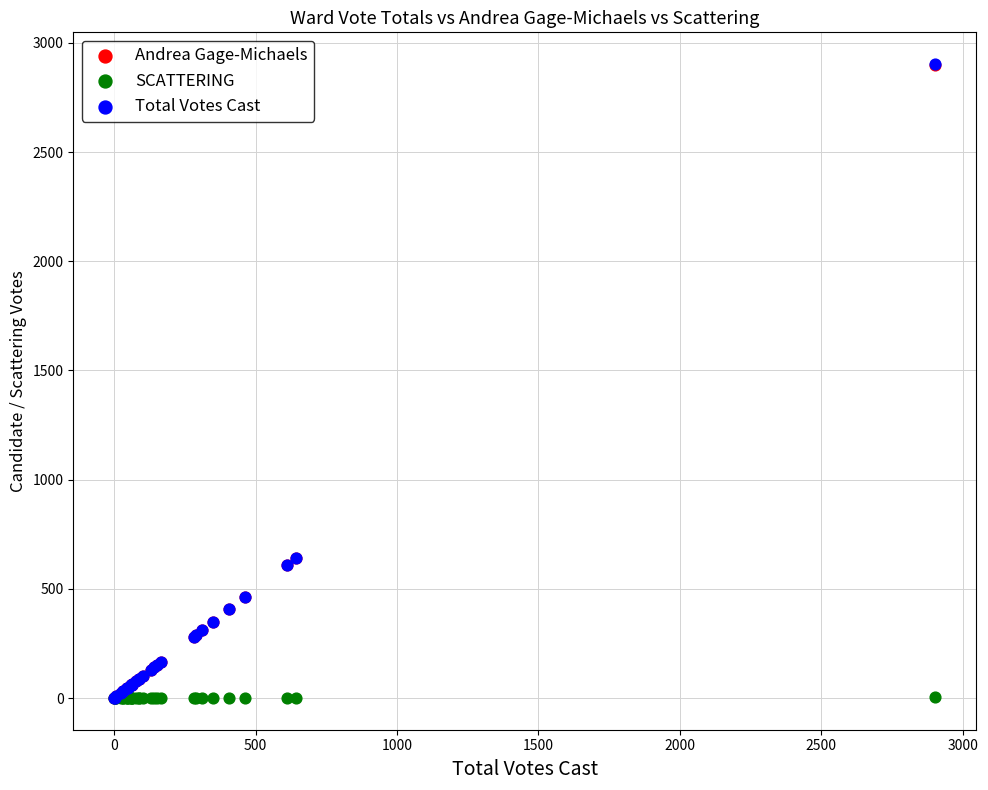

What are all the series names shown in the legend?

Andrea Gage-Michaels, SCATTERING, Total Votes Cast